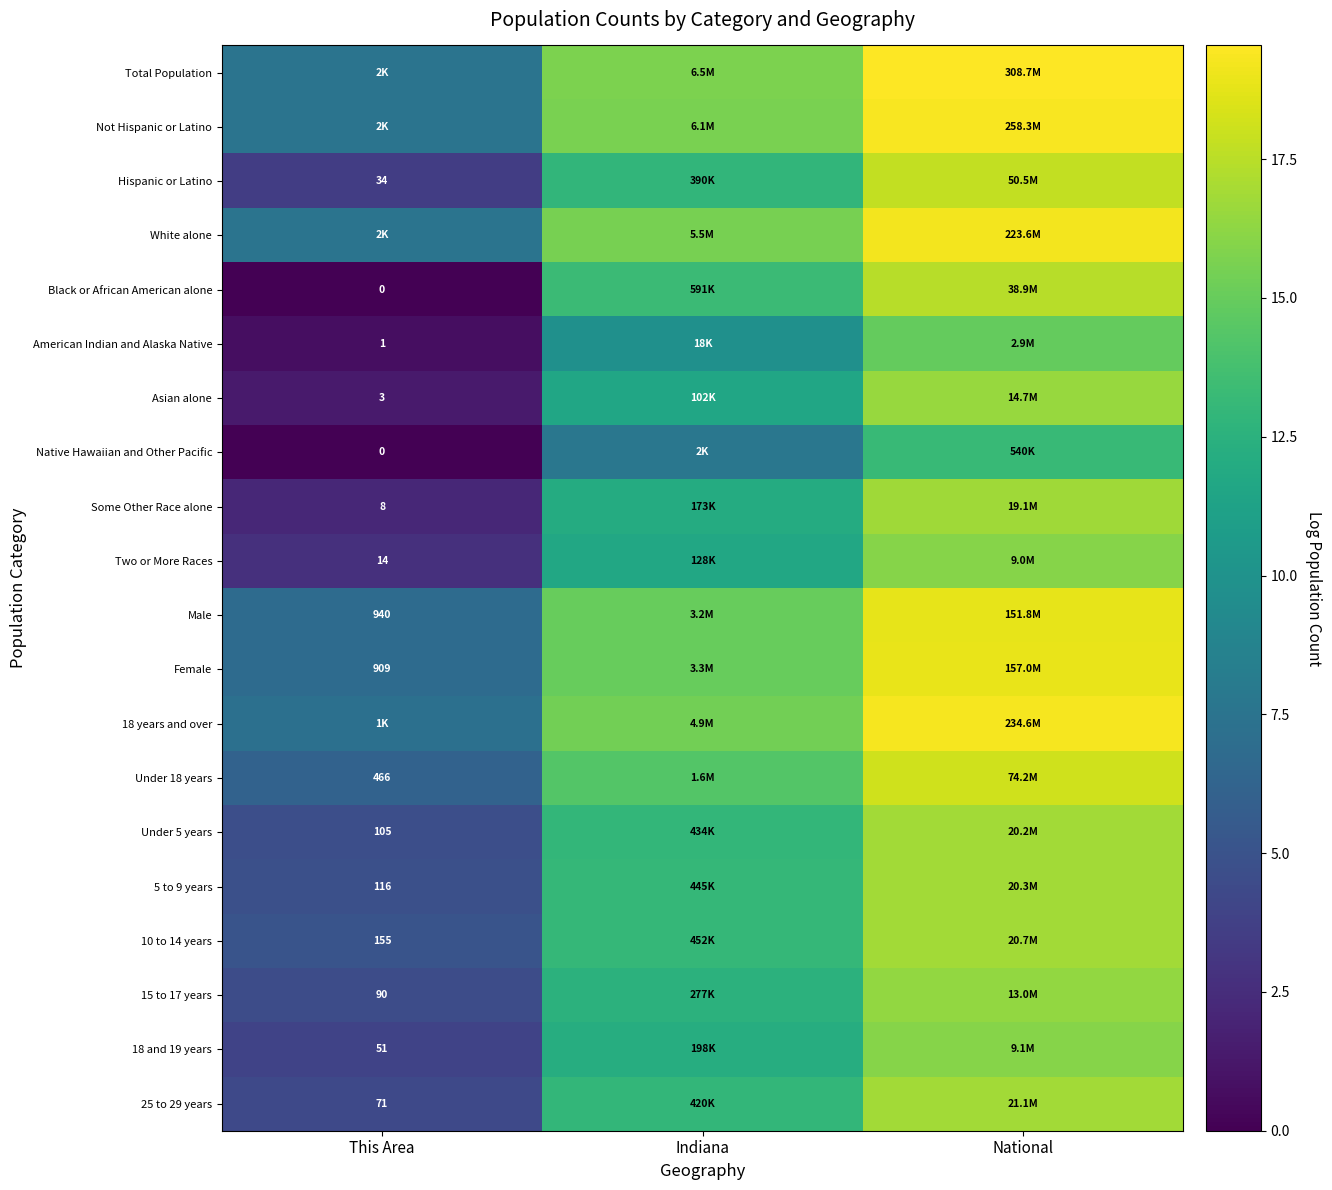

True or false: 15 to 17 years has a value of 12.5 at Indiana.

True